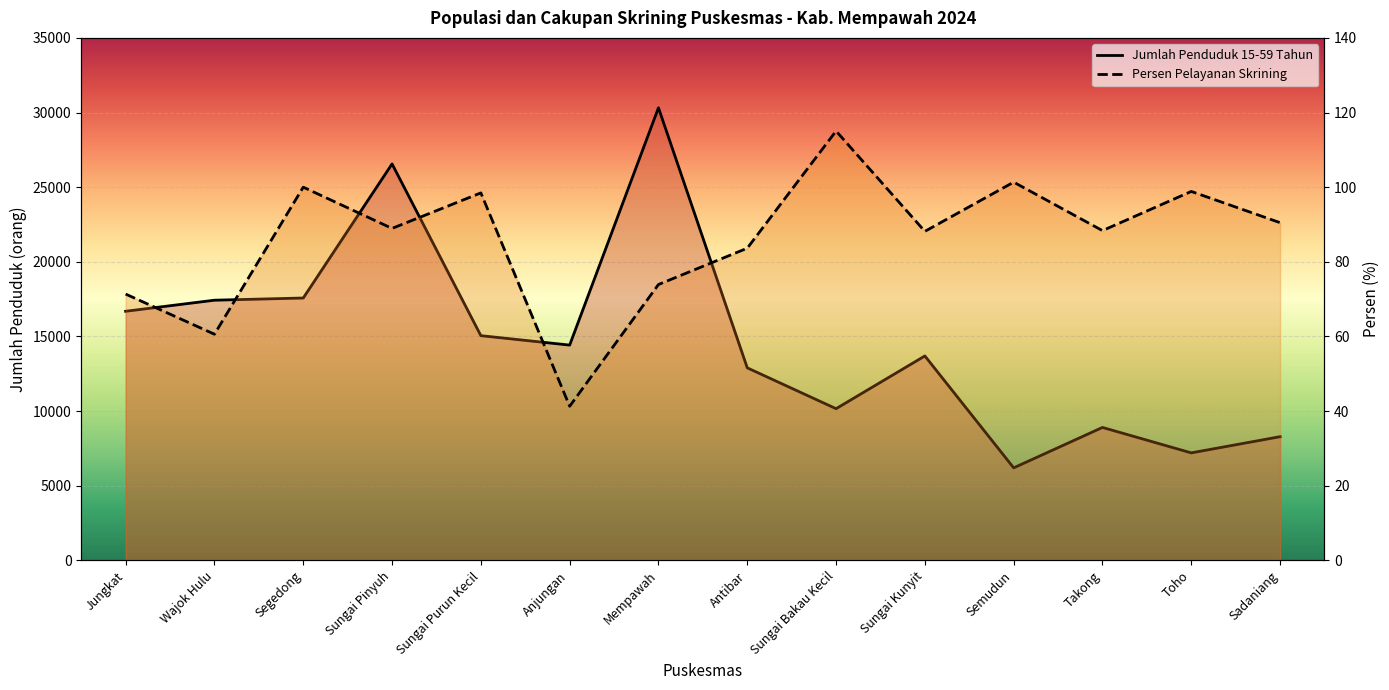

Is the value of Persen Pelayanan Skrining at Sungai Purun Kecil greater than the value of Jumlah Penduduk 15-59 Tahun at Sungai Bakau Kecil?

No